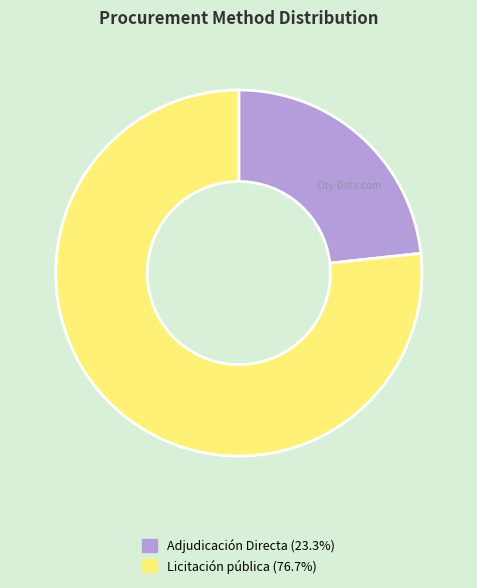

Between Adjudicación Directa and Licitación pública, which is larger?

Licitación pública